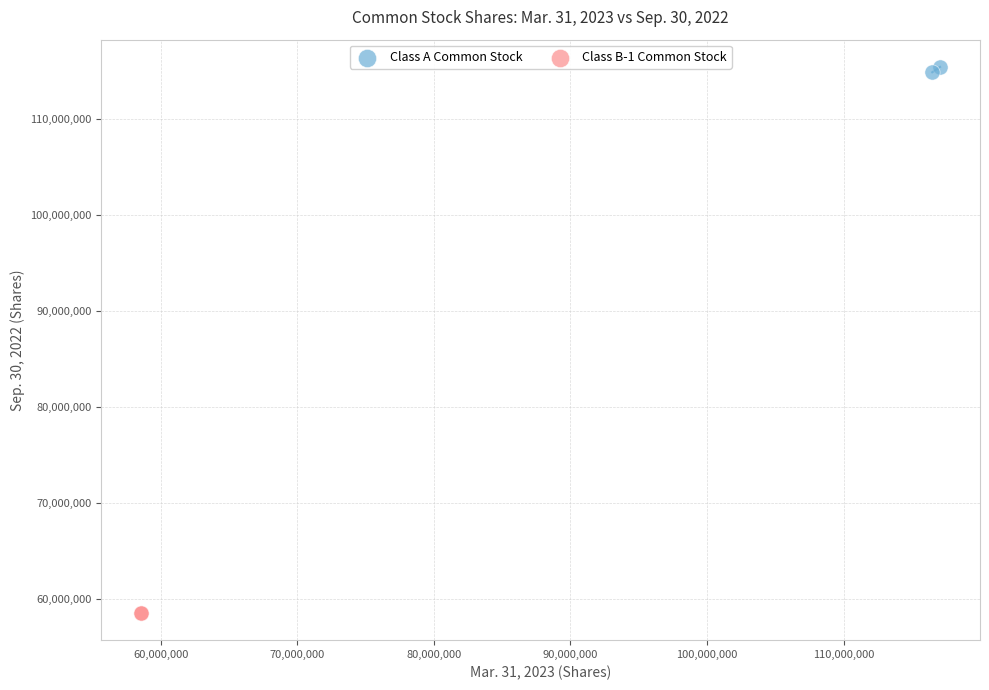

Which series reaches the minimum Y coordinate?

Class B-1 Common Stock